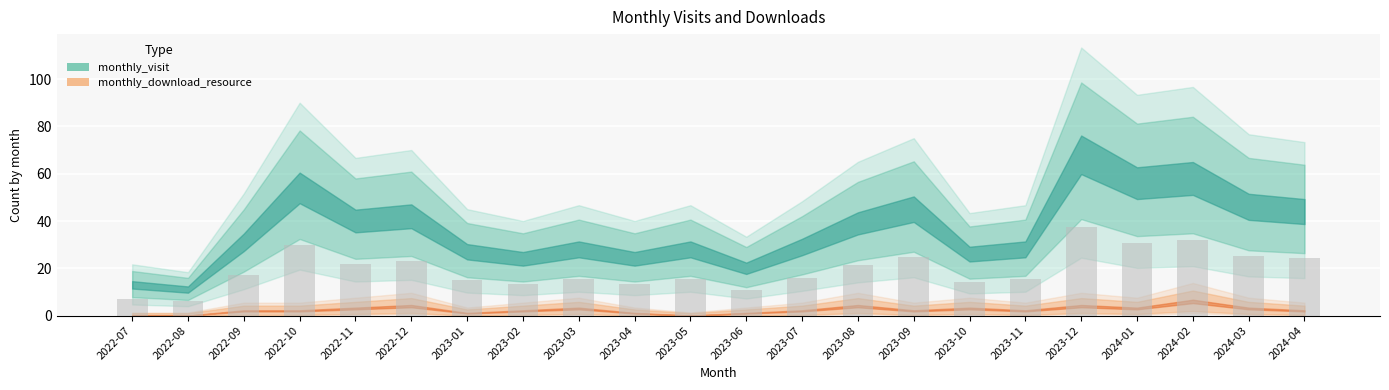

What is the sum of all values?

429.6